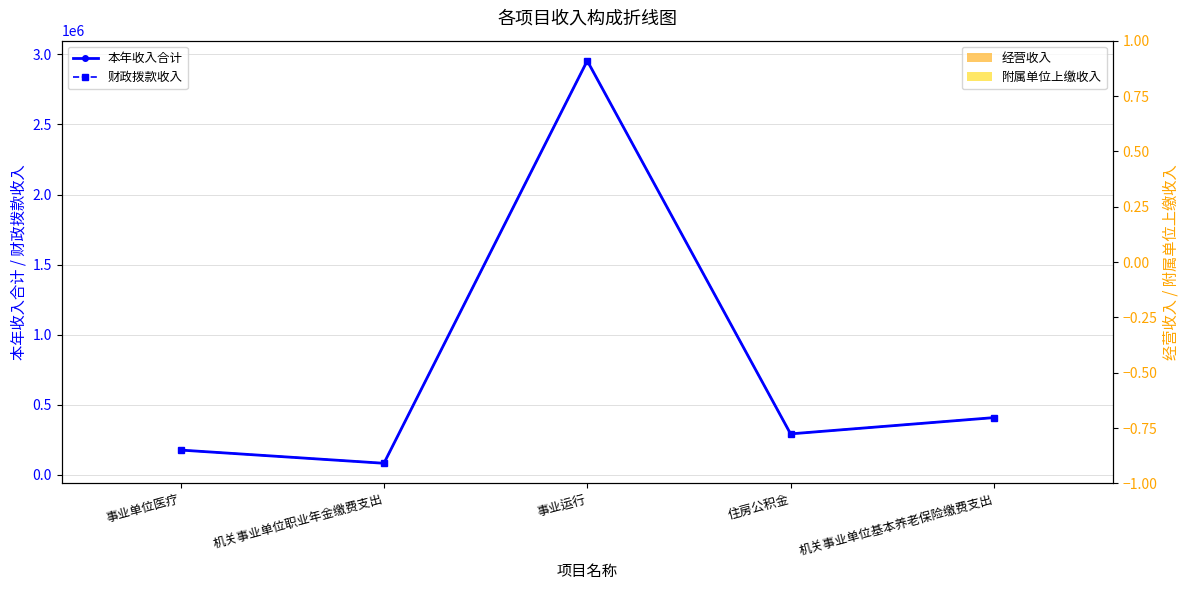

Which series has the widest spread of values?

本年收入合计